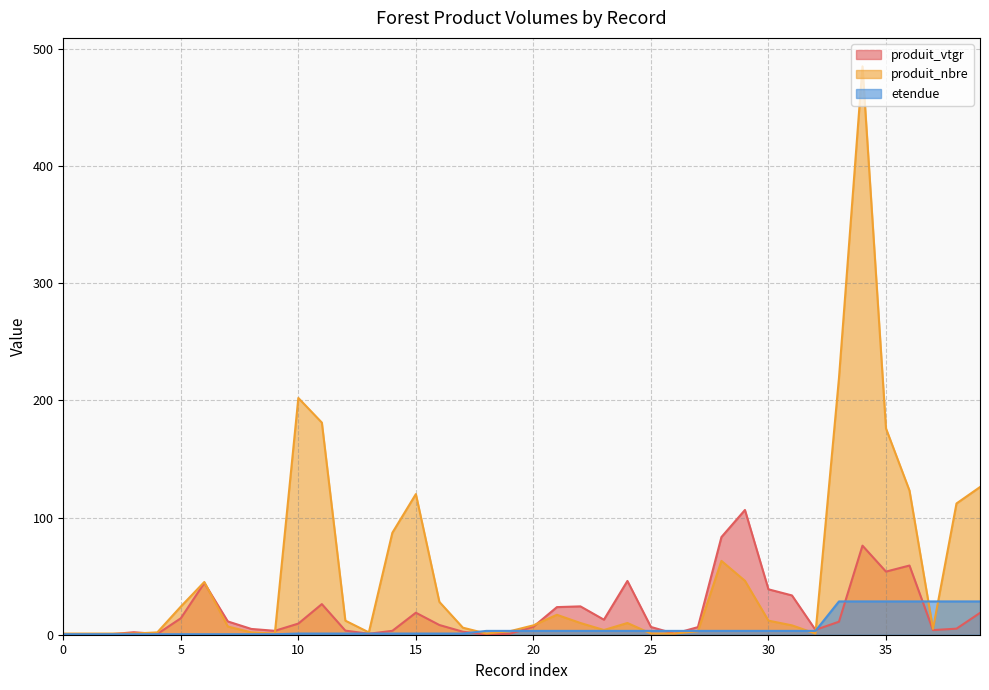

What is the total value across all series at 17?

9.5